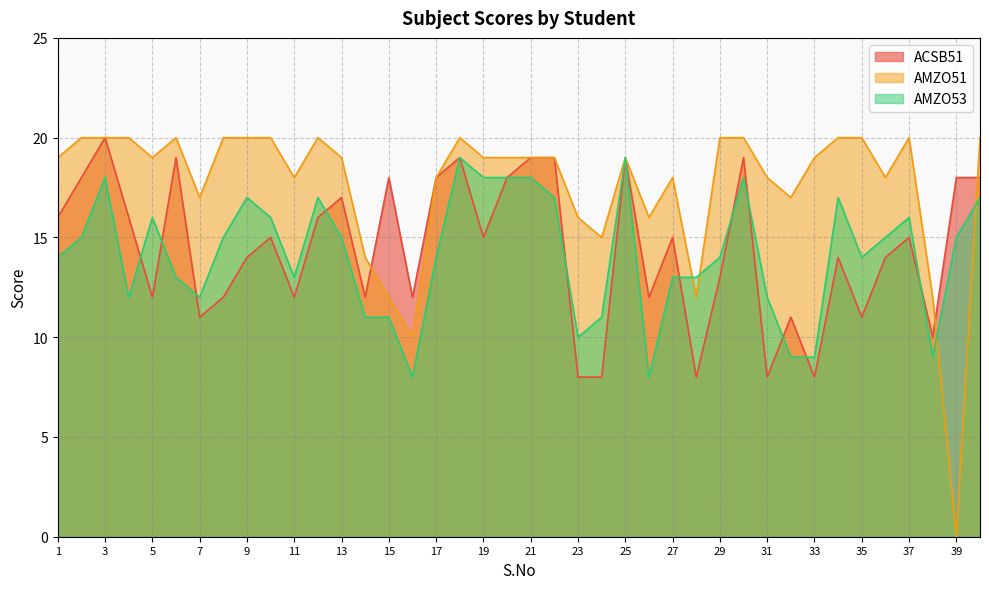

True or false: ACSB51 has more than 1 interior local peaks.

True